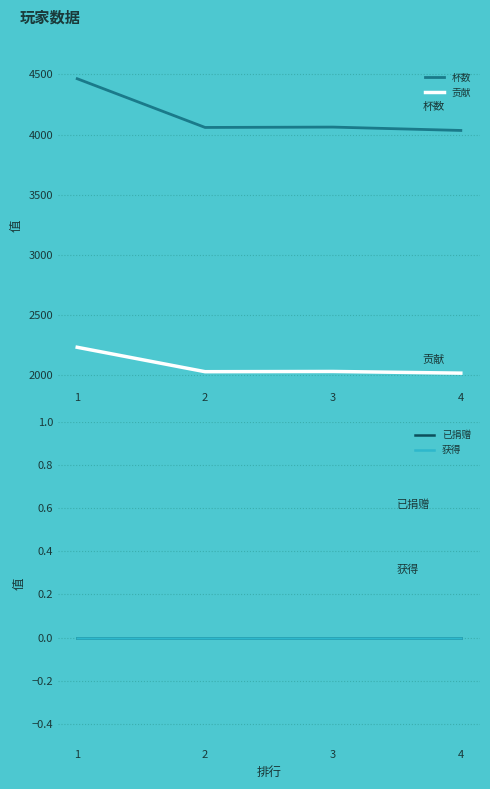

Which category has the highest value in the 获得 series?

1